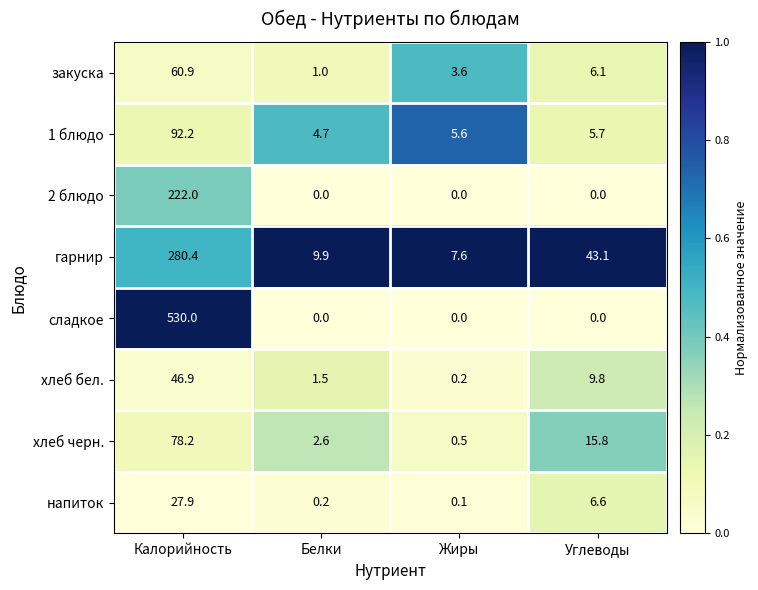

True or false: хлеб бел. has a value of 2.3 at Белки.

False